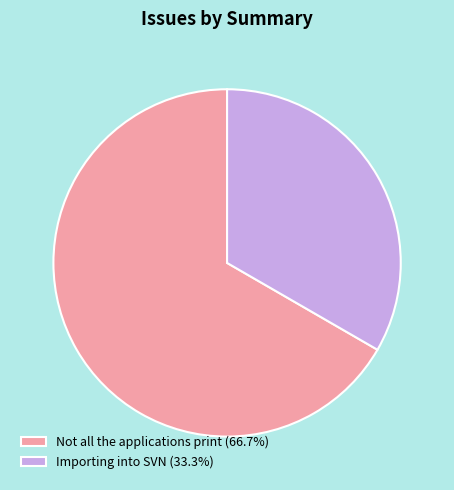

Which has a higher value, Importing into SVN or Not all the applications print?

Not all the applications print